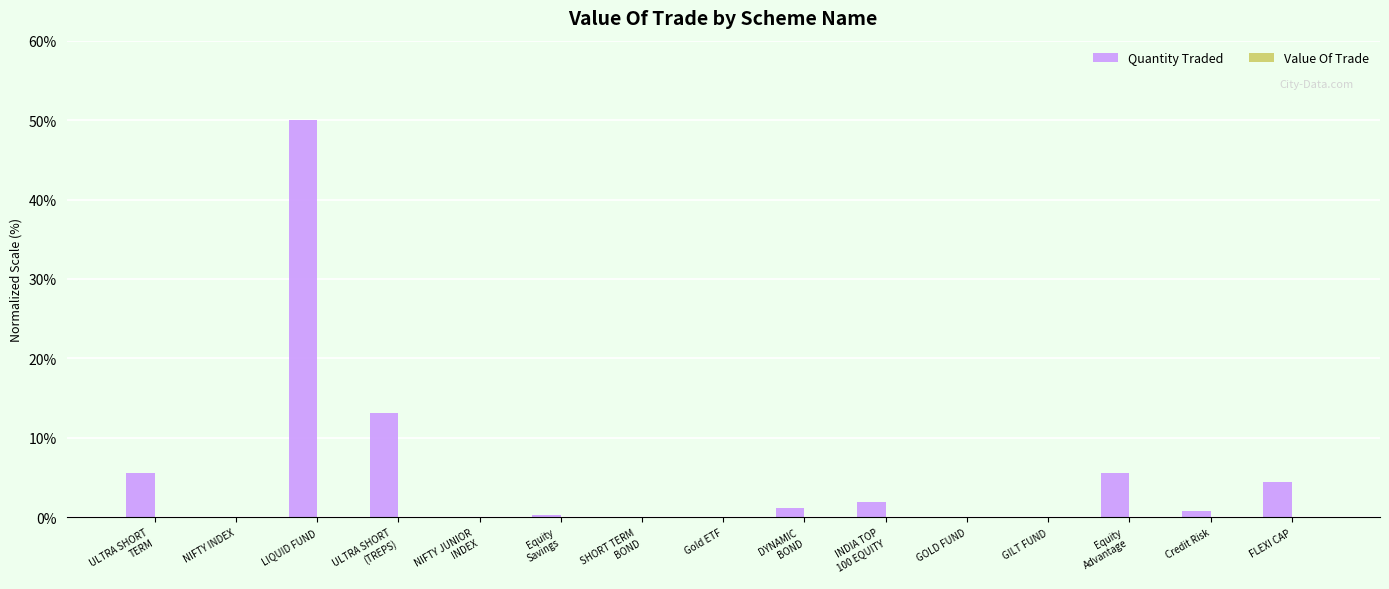

What is the greatest value displayed?

50.0